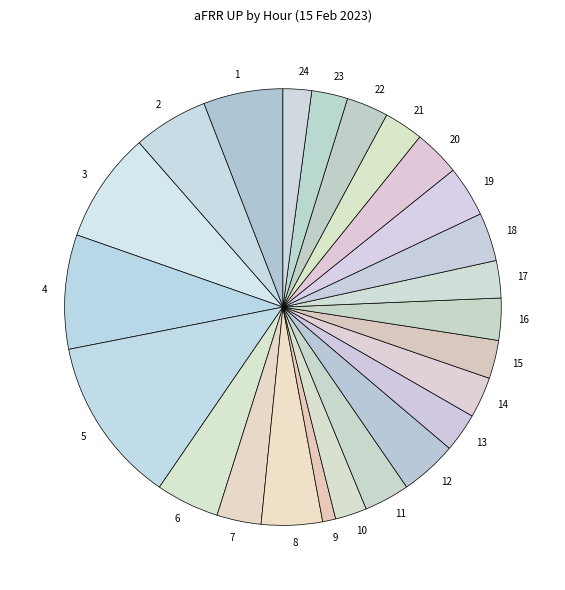

Is there any slice that represents more than half of the pie?

No